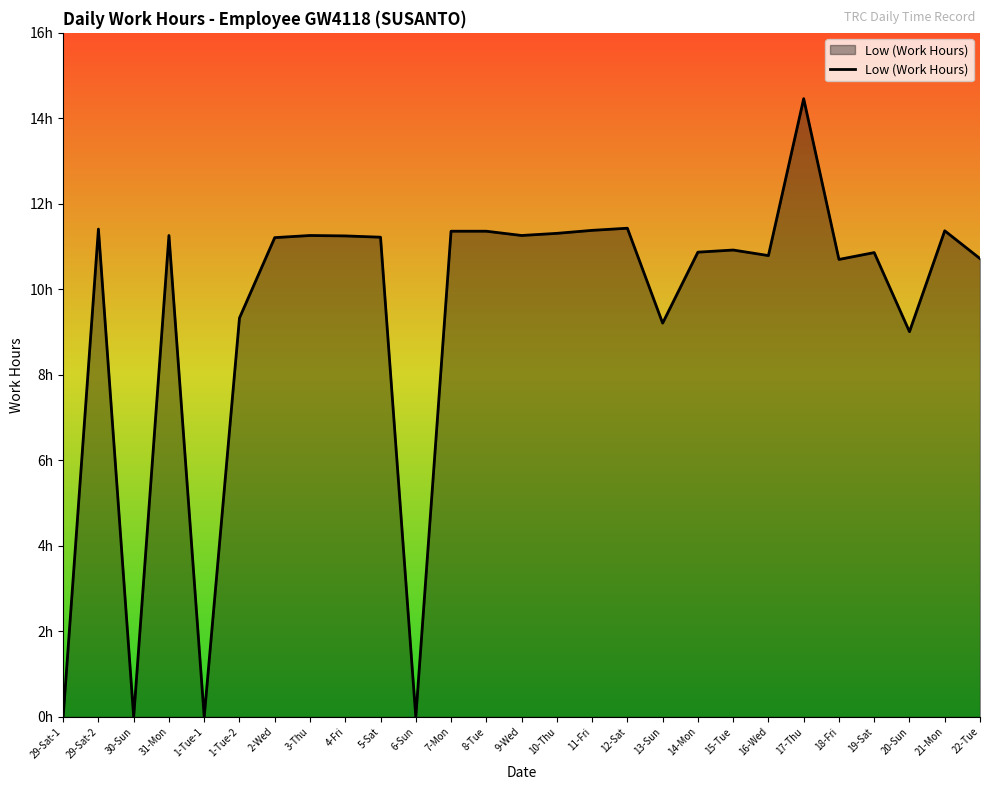

What is the value of the 17th point from the left?

11.4